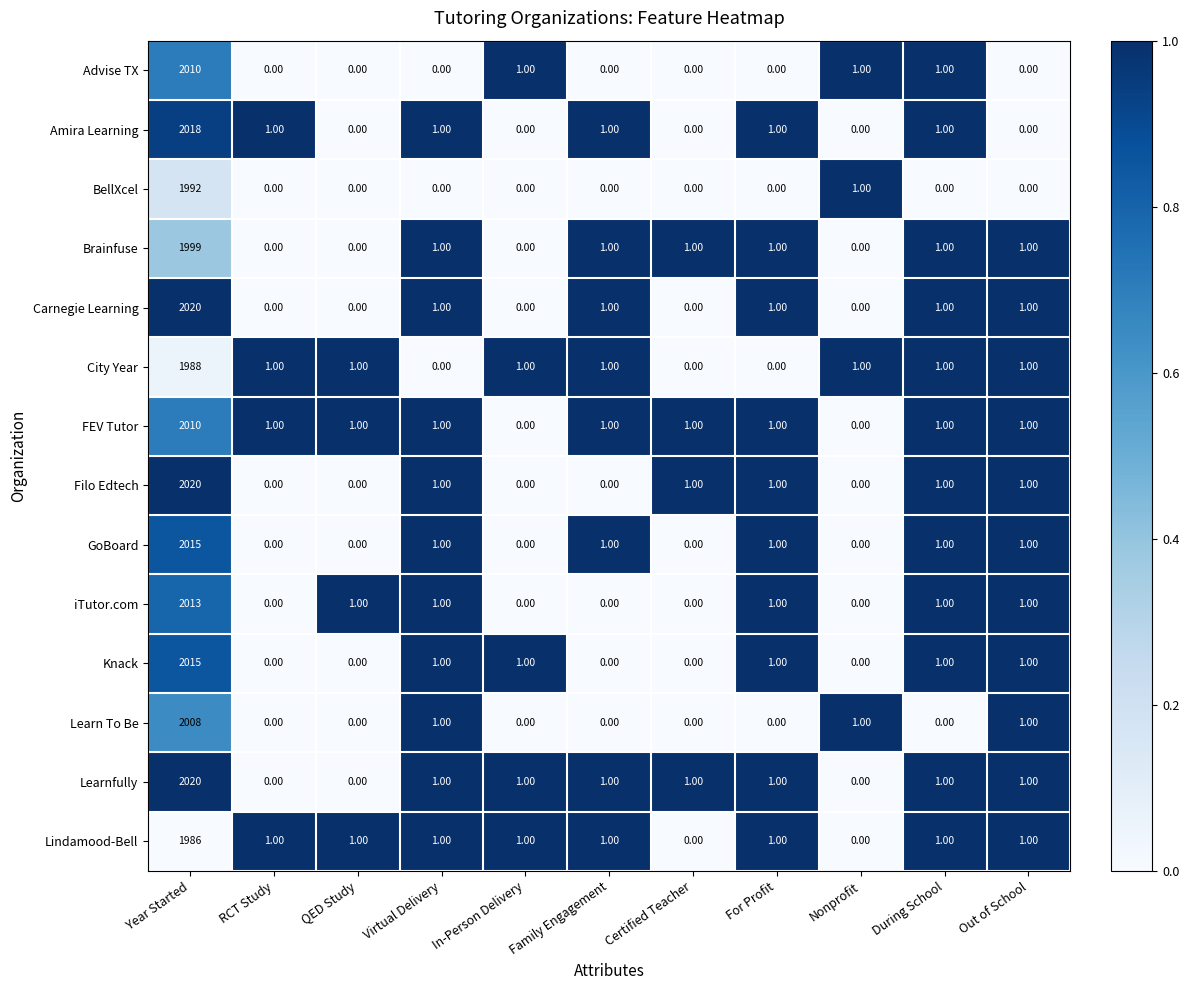

How many data points does each series have?

11